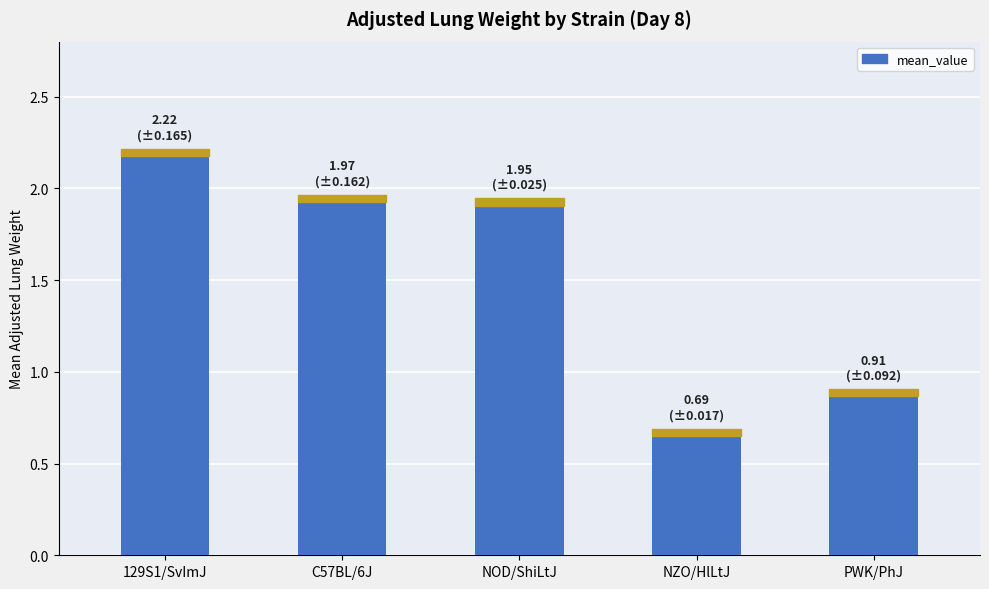

Which label corresponds to the smallest value in the chart?

NZO/HlLtJ